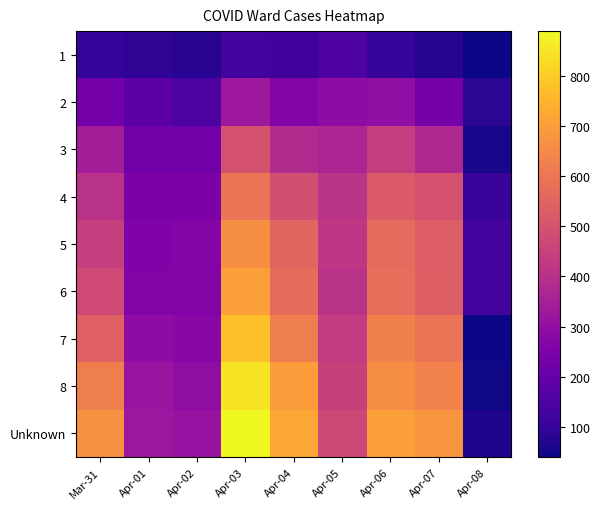

List the series in order of their peak value, highest first.

Unknown, 8, 7, 6, 5, 4, 3, 2, 1